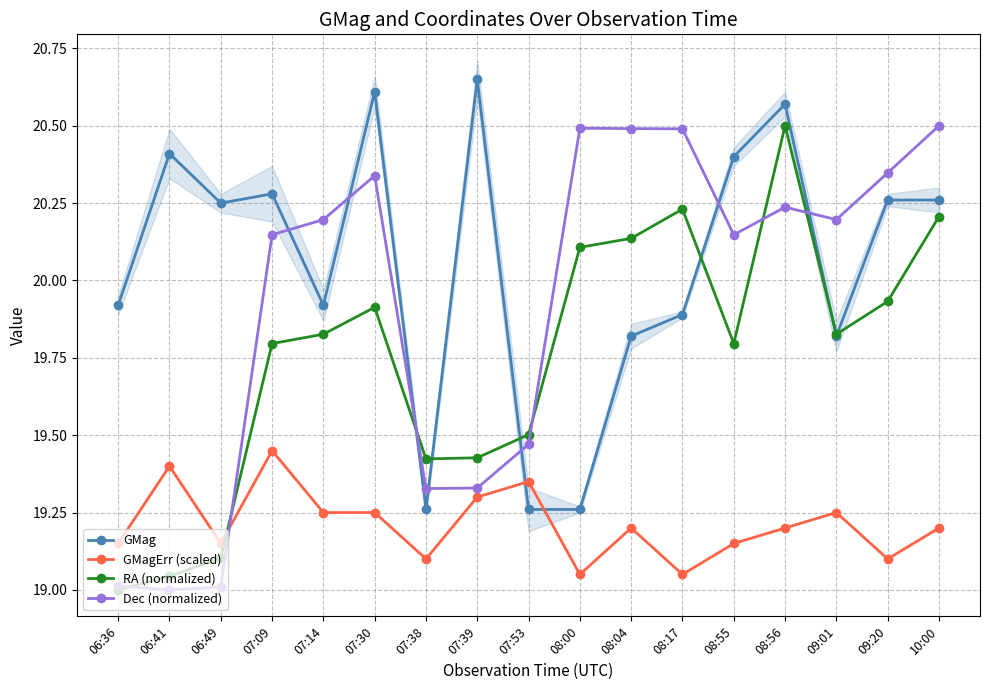

Which series has the widest spread of values?

RA (normalized)